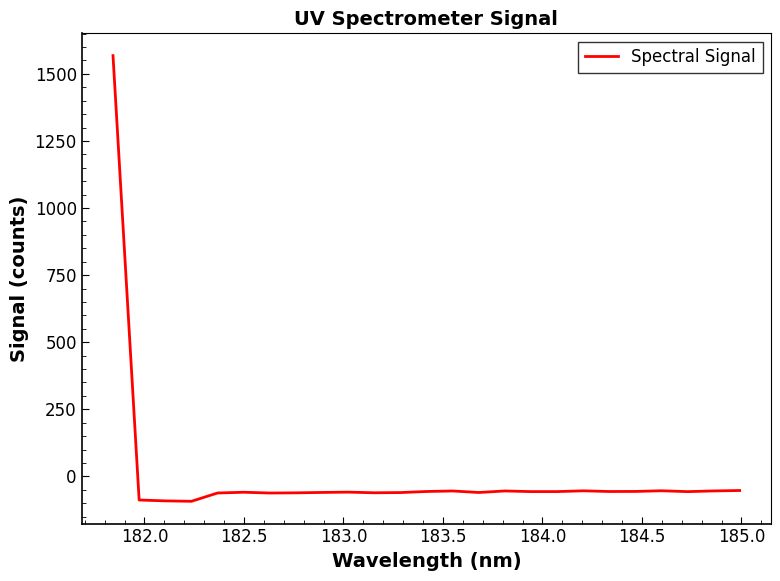

What is the minimum value shown in the chart?

-92.9